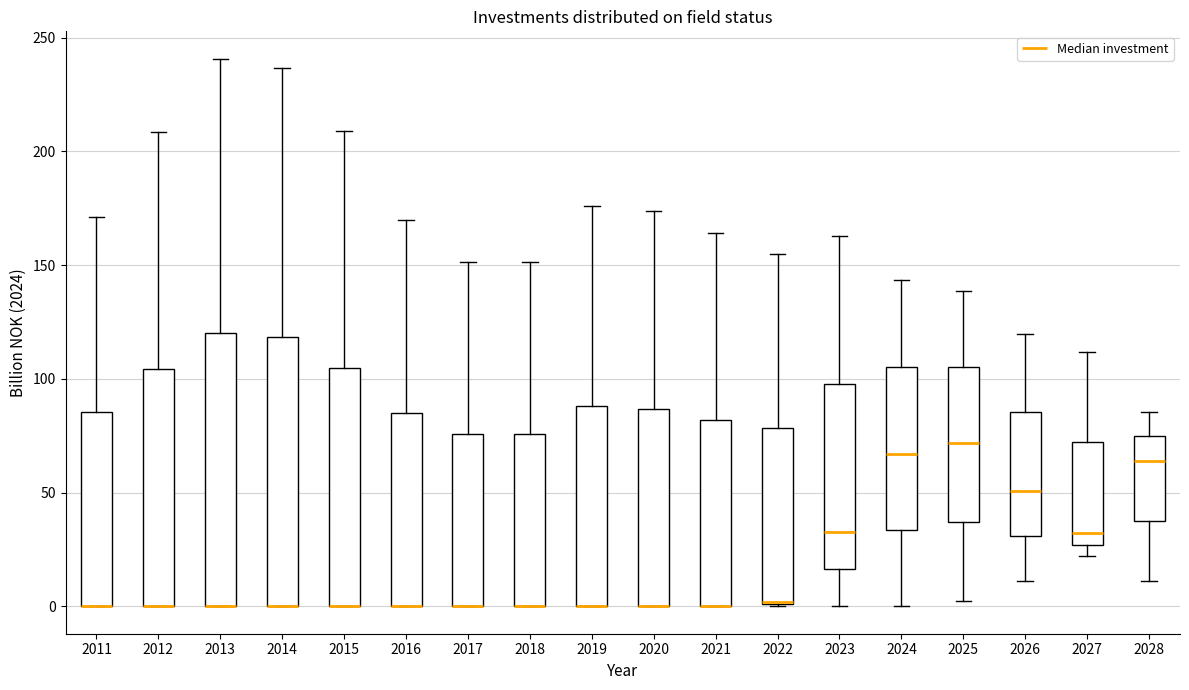

Reading left to right, read every box against the y-axis: the position of its median line, the range the box covers, and the ends of its whiskers. The values are not printed on the chart, so give them approximately, as read against the axis.

2011: median 0 (drawn on the box's lower edge), box 0 to 85, whiskers 0 to 170
2012: median 0 (drawn on the box's lower edge), box 0 to 105, whiskers 0 to 210
2013: median 0 (drawn on the box's lower edge), box 0 to 120, whiskers 0 to 240
2014: median 0 (drawn on the box's lower edge), box 0 to 120, whiskers 0 to 235
2015: median 0 (drawn on the box's lower edge), box 0 to 105, whiskers 0 to 210
2016: median 0 (drawn on the box's lower edge), box 0 to 85, whiskers 0 to 170
2017: median 0 (drawn on the box's lower edge), box 0 to 75, whiskers 0 to 150
2018: median 0 (drawn on the box's lower edge), box 0 to 75, whiskers 0 to 150
2019: median 0 (drawn on the box's lower edge), box 0 to 90, whiskers 0 to 175
2020: median 0 (drawn on the box's lower edge), box 0 to 85, whiskers 0 to 175
2021: median 0 (drawn on the box's lower edge), box 0 to 80, whiskers 0 to 165
2022: median 0 (drawn on the box's lower edge), box 0 to 80, whiskers 0 to 155
2023: median 35, box 15 to 100, whiskers 0 to 165
2024: median 65, box 35 to 105, whiskers 0 to 145
2025: median 70, box 35 to 105, whiskers 0 to 140
2026: median 50, box 30 to 85, whiskers 10 to 120
2027: median 30, box 25 to 70, whiskers 20 to 110
2028: median 65, box 40 to 75, whiskers 10 to 85